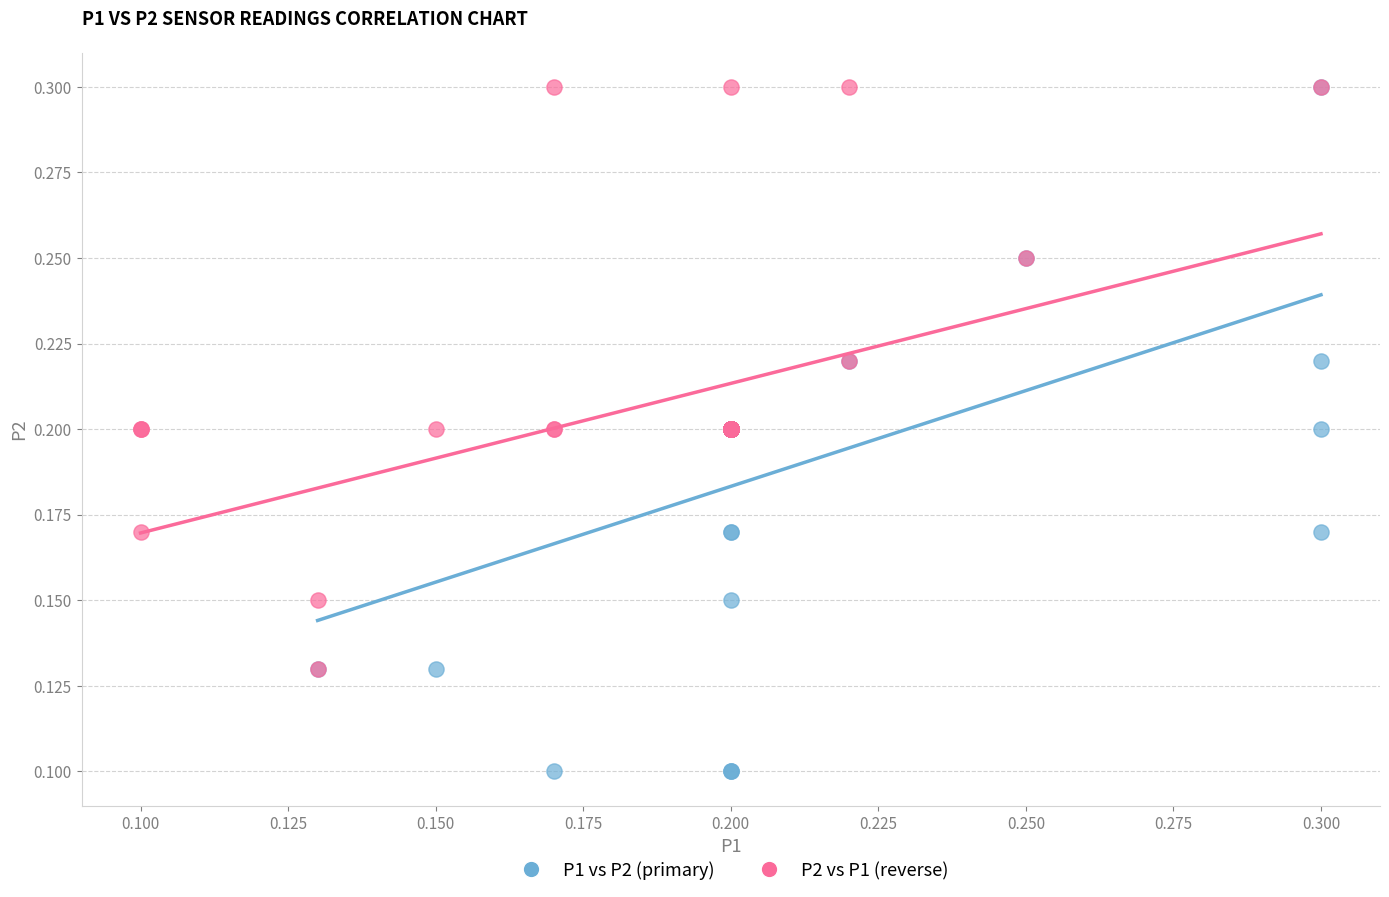

Which series contains the lowest Y value?

P1 vs P2 (primary)